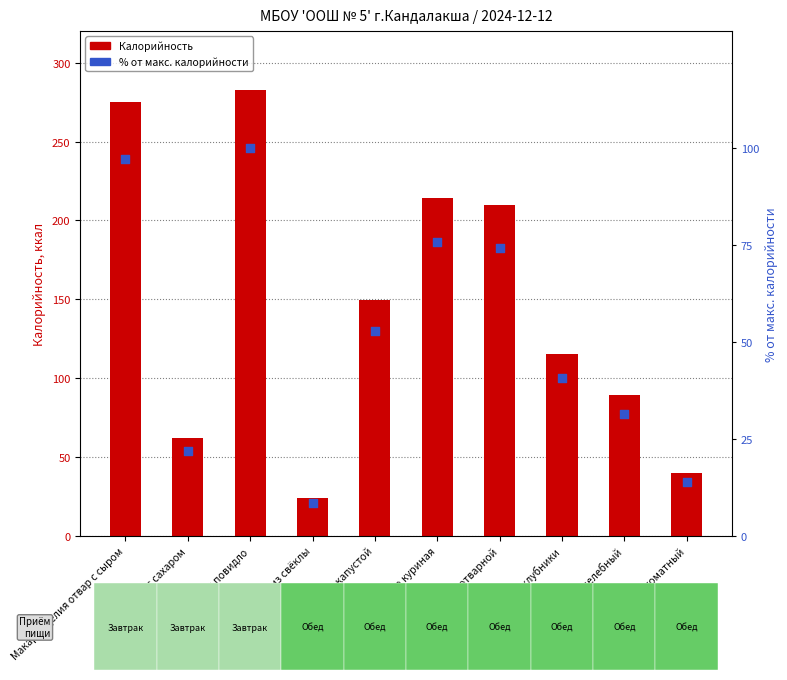

Which series contains the highest Y value?

Калорийность